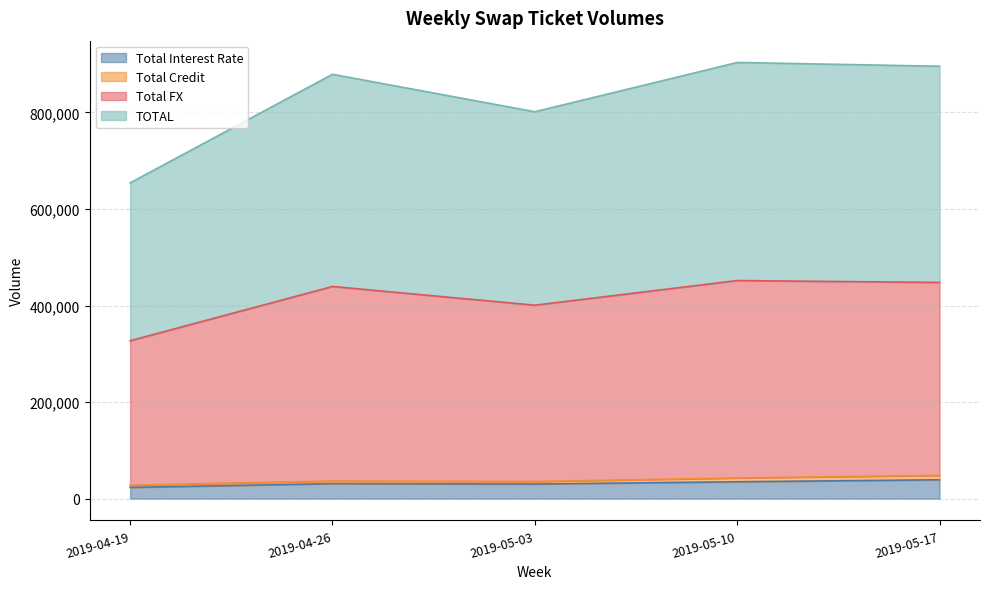

The value of Total FX at 2019-05-03 is 540019. True or false?

False